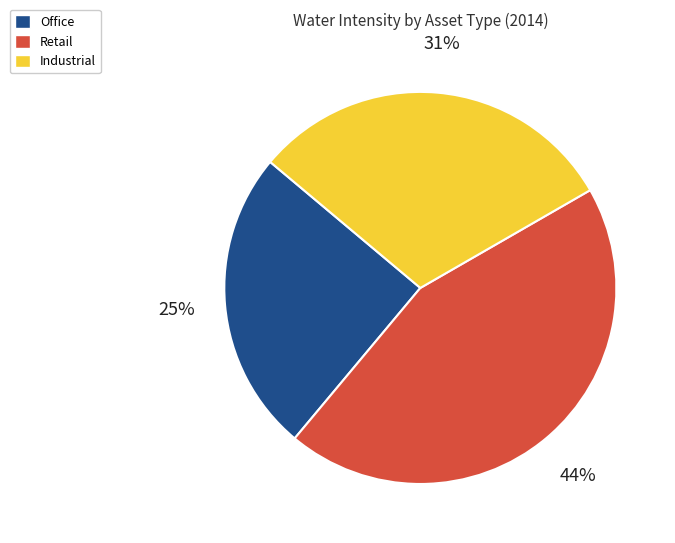

Which slice is the largest?

Retail